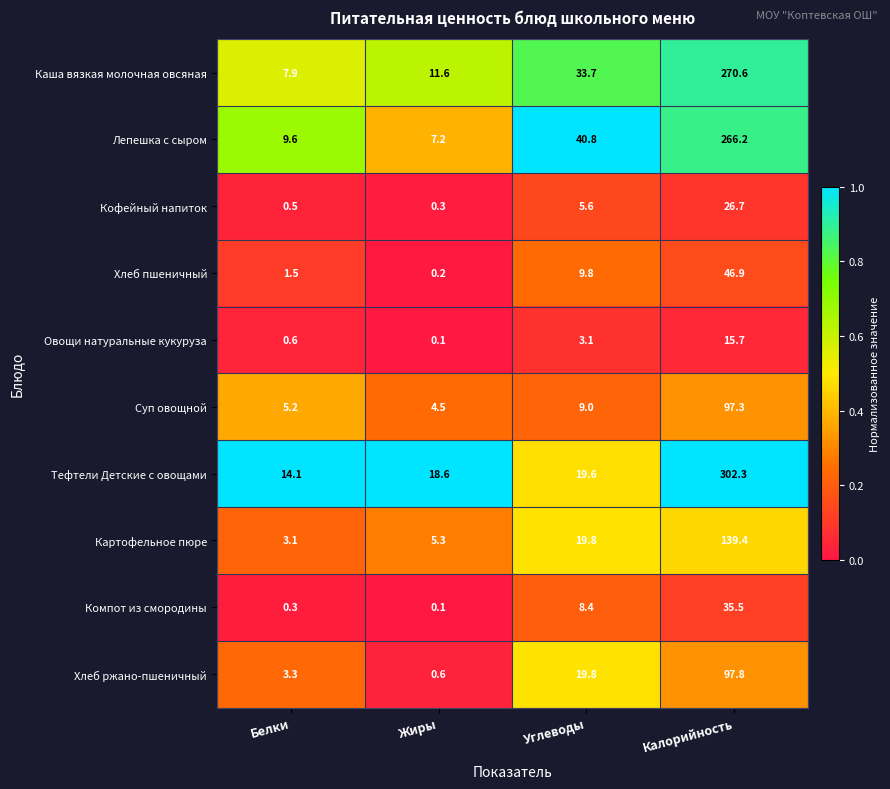

The Хлеб ржано-пшеничный series shows 0.9 at Жиры. True or false?

False